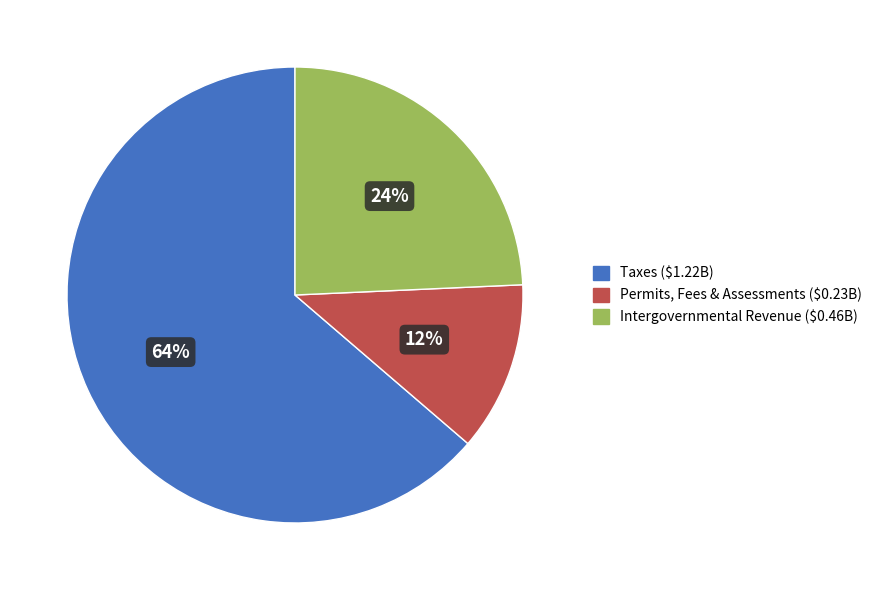

Is there any slice that represents more than half of the pie?

Yes